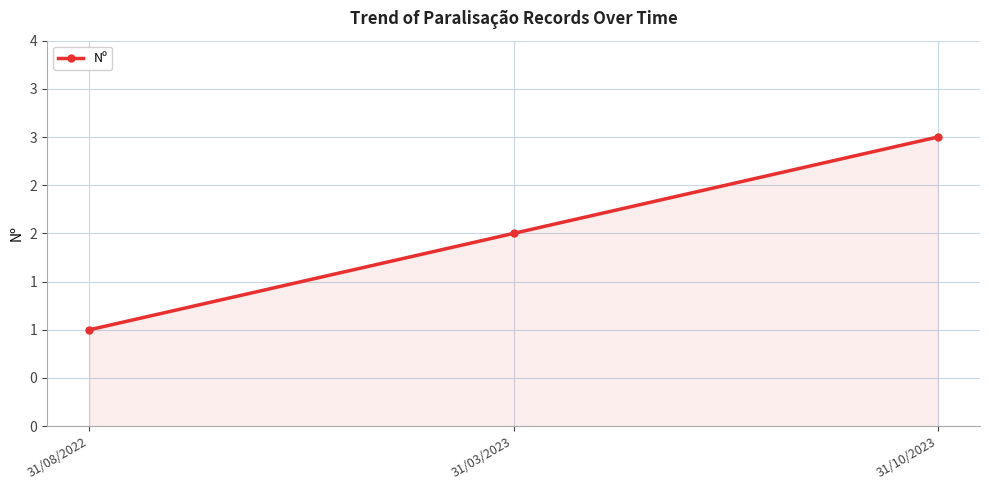

What is the difference between the maximum and second lowest values?

1